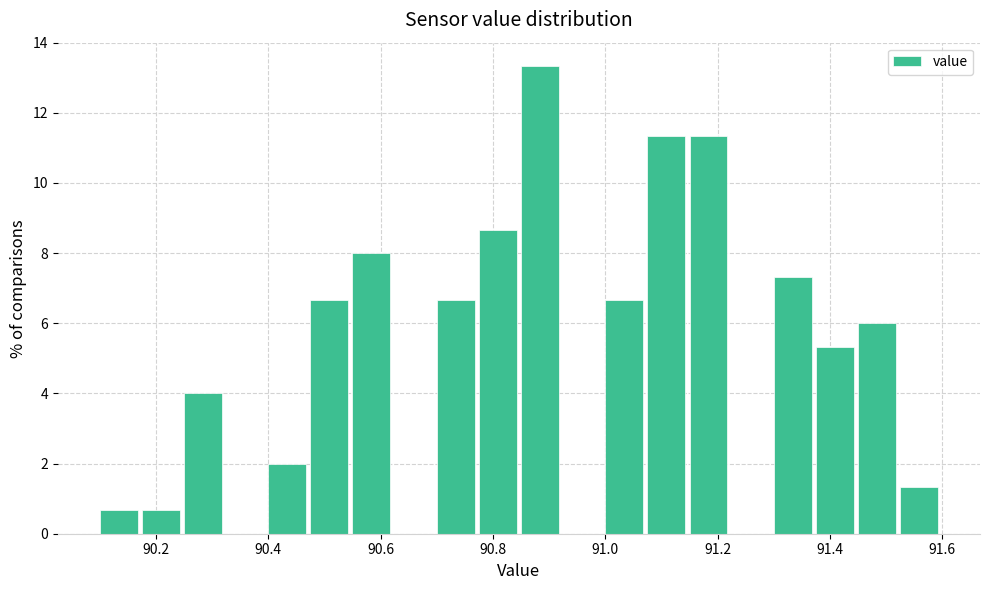

Around what value on the x-axis is the tallest bar? Give the approximate position of its centre, as read against the axis.

90.88